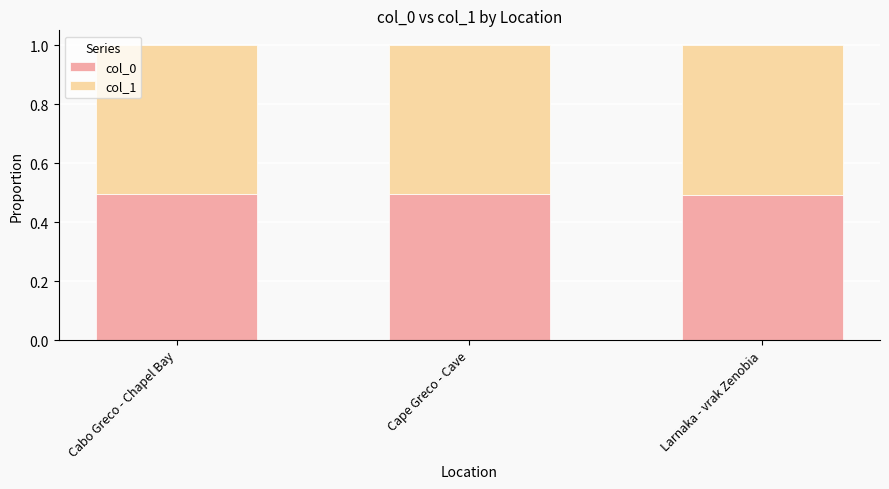

Reading right to left, transcribe the values for col_0.

Larnaka - vrak Zenobia=0.5	Cape Greco - Cave=0.5	Cabo Greco - Chapel Bay=0.5